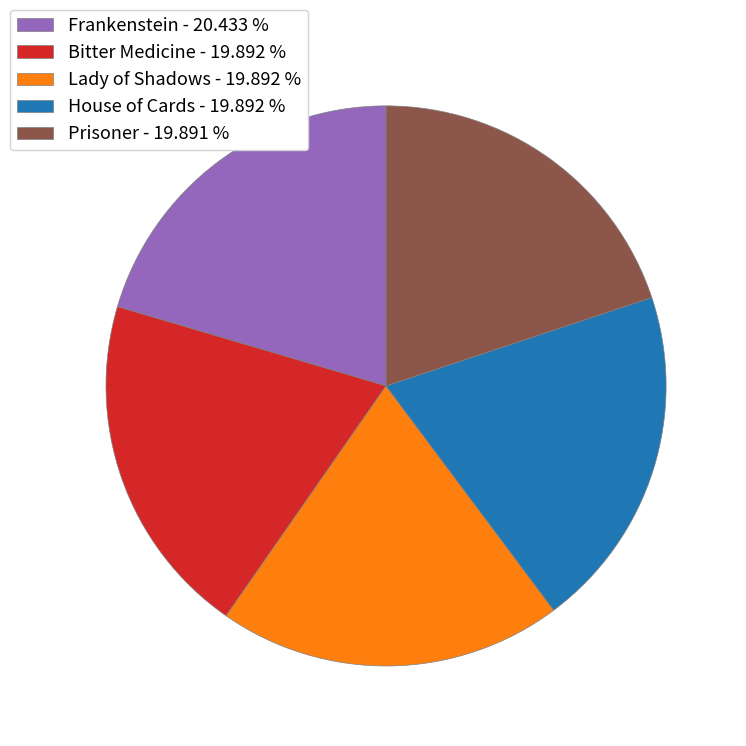

Combined, do Lady of Shadows - 19.892 % and Prisoner - 19.891 % account for over 50%?

No